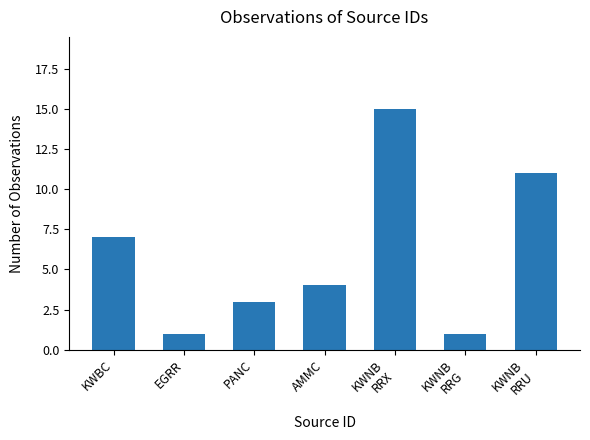

What is the value of the 5th bar from the left?

15